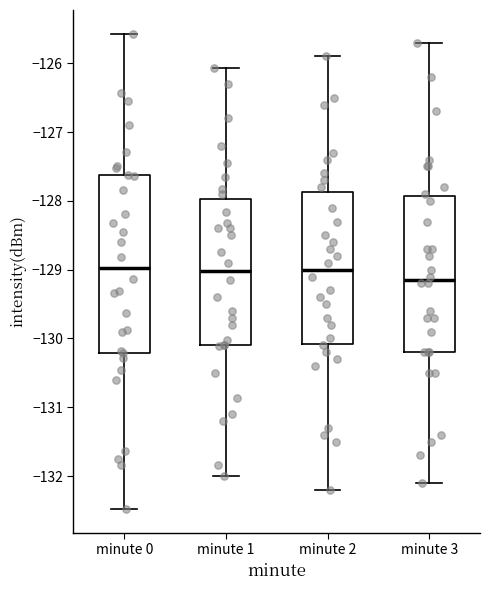

Reading left to right, transcribe this box plot: for each box, give where its median line is, the range the box spans, and where its two whiskers end, as read against the y-axis. The values are not printed on the chart, so give them approximately, as read against the axis.

minute 0: median -129.0, box -130.2 to -127.6, whiskers -132.5 to -125.6
minute 1: median -129.0, box -130.1 to -128.0, whiskers -132.0 to -126.1
minute 2: median -129.0, box -130.1 to -127.9, whiskers -132.2 to -125.9
minute 3: median -129.1, box -130.2 to -127.9, whiskers -132.1 to -125.7